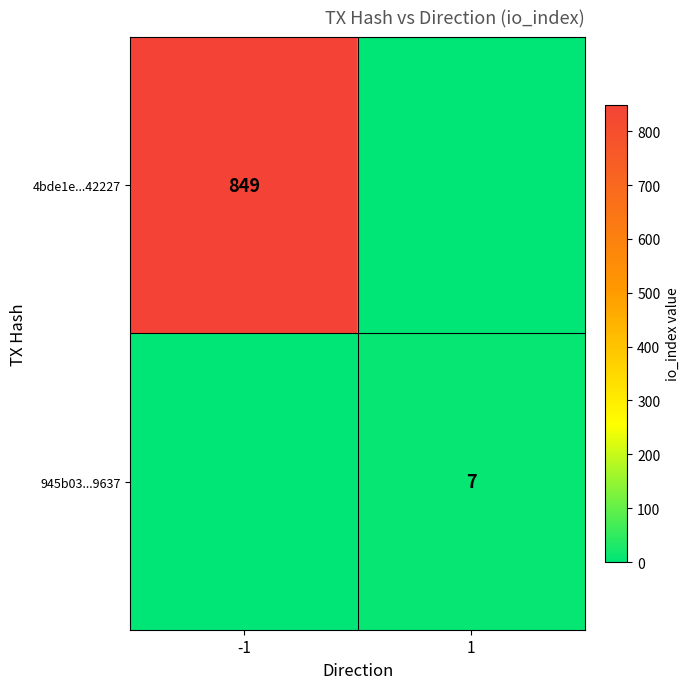

True or false: 4bde1e...42227 has a value of 849 at -1.

True